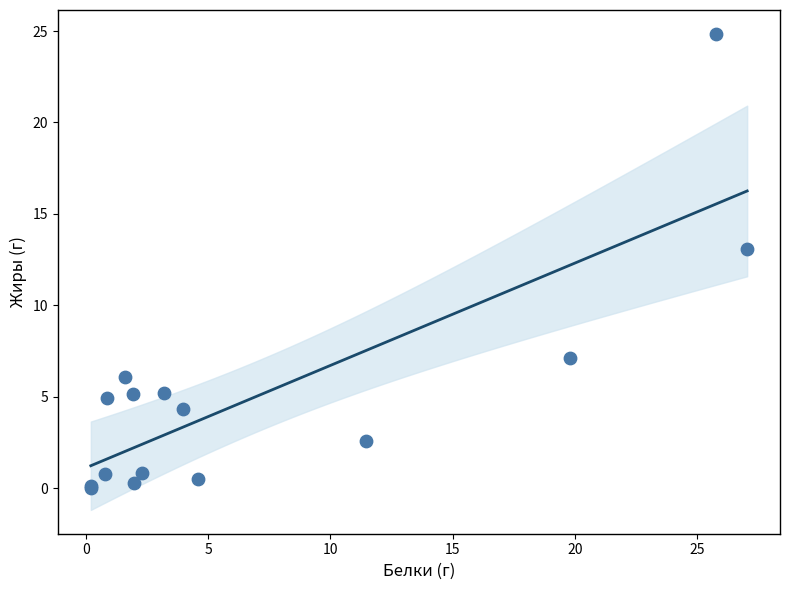

What Y value in the scatter plot is closest to 12?

13.1